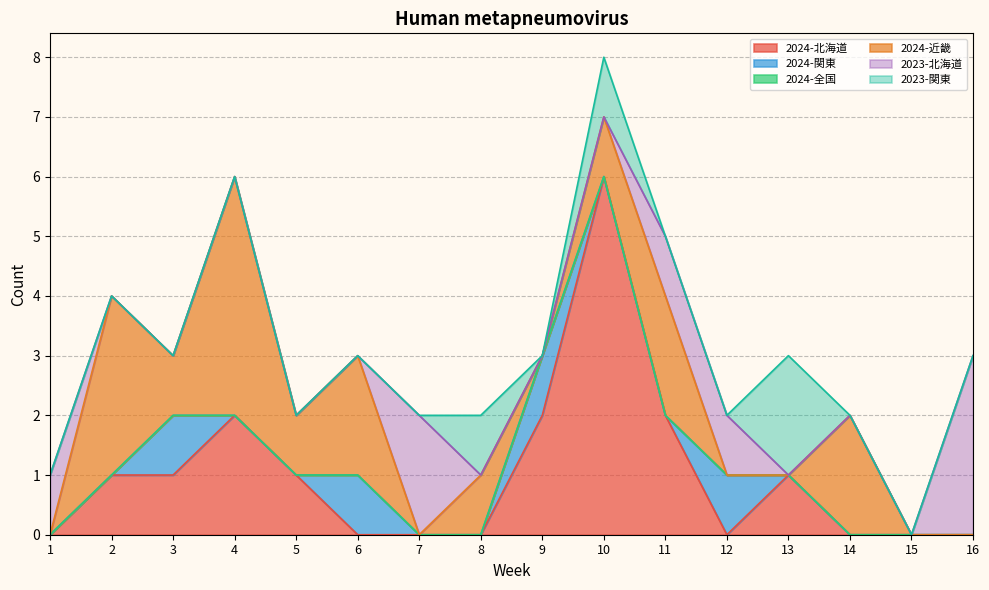

Where does the 2024-近畿 series first go above 1?

2